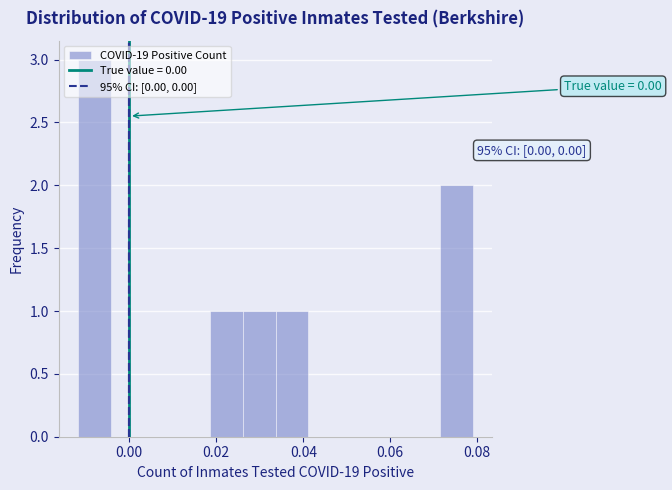

Around what value on the x-axis is the tallest bar? Give the approximate position of its centre, as read against the axis.

-0.008